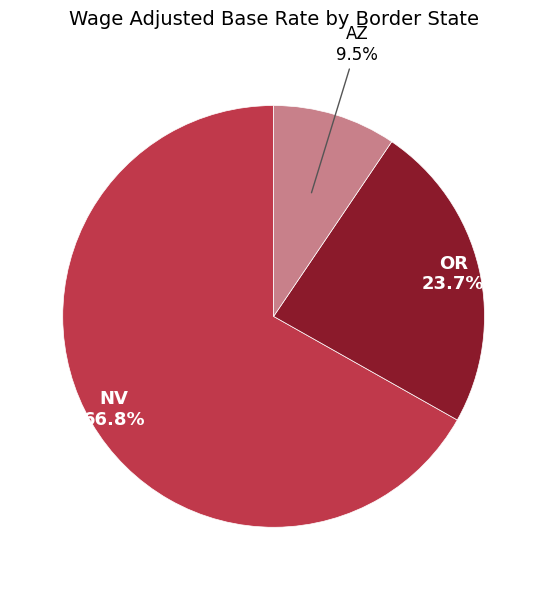

To the nearest percent, what is the average slice percentage?

33%